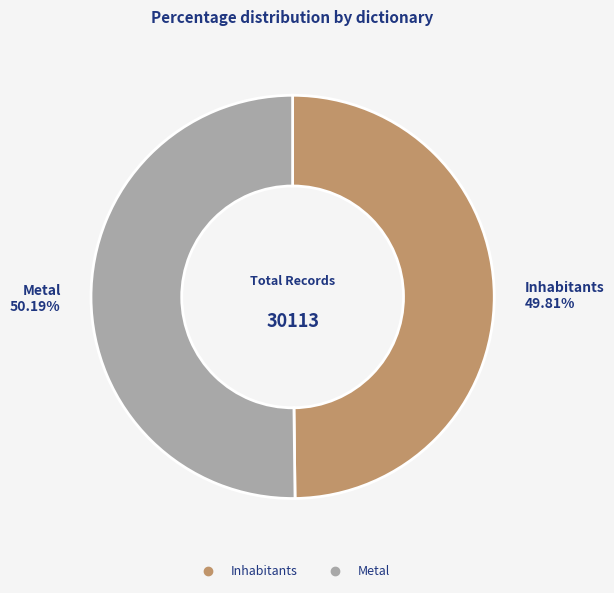

To the nearest percent, what portion does Metal represent?

50%